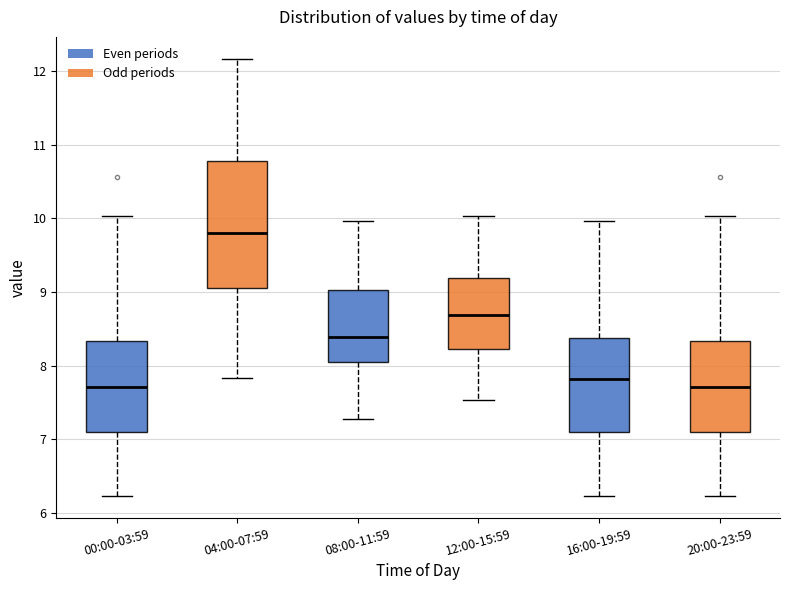

Reading left to right, transcribe this box plot: for each box, give where its median line is, the range the box spans, and where its two whiskers end, as read against the y-axis. The values are not printed on the chart, so give them approximately, as read against the axis.

00:00-03:59: median 7.7, box 7.1 to 8.3, whiskers 6.2 to 10.0
04:00-07:59: median 9.8, box 9.1 to 10.8, whiskers 7.8 to 12.2
08:00-11:59: median 8.4, box 8.0 to 9.0, whiskers 7.3 to 10.0
12:00-15:59: median 8.7, box 8.2 to 9.2, whiskers 7.5 to 10.0
16:00-19:59: median 7.8, box 7.1 to 8.4, whiskers 6.2 to 10.0
20:00-23:59: median 7.7, box 7.1 to 8.3, whiskers 6.2 to 10.0